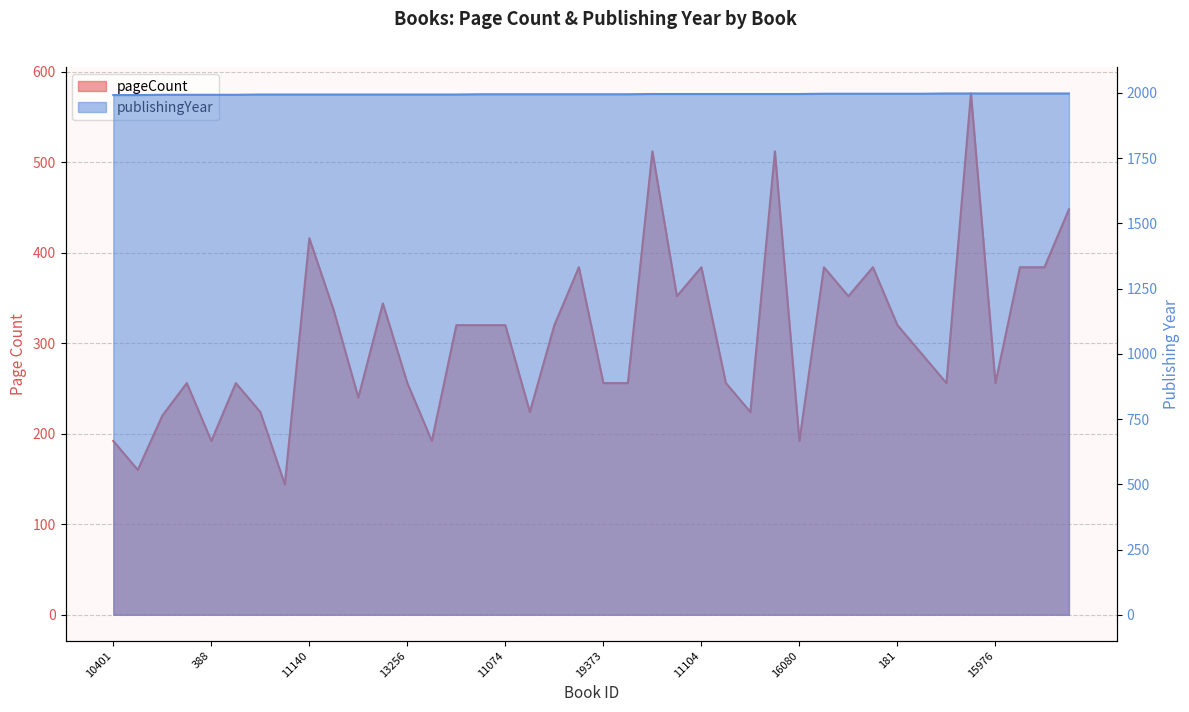

At which category is the sum across all series the highest?

11058